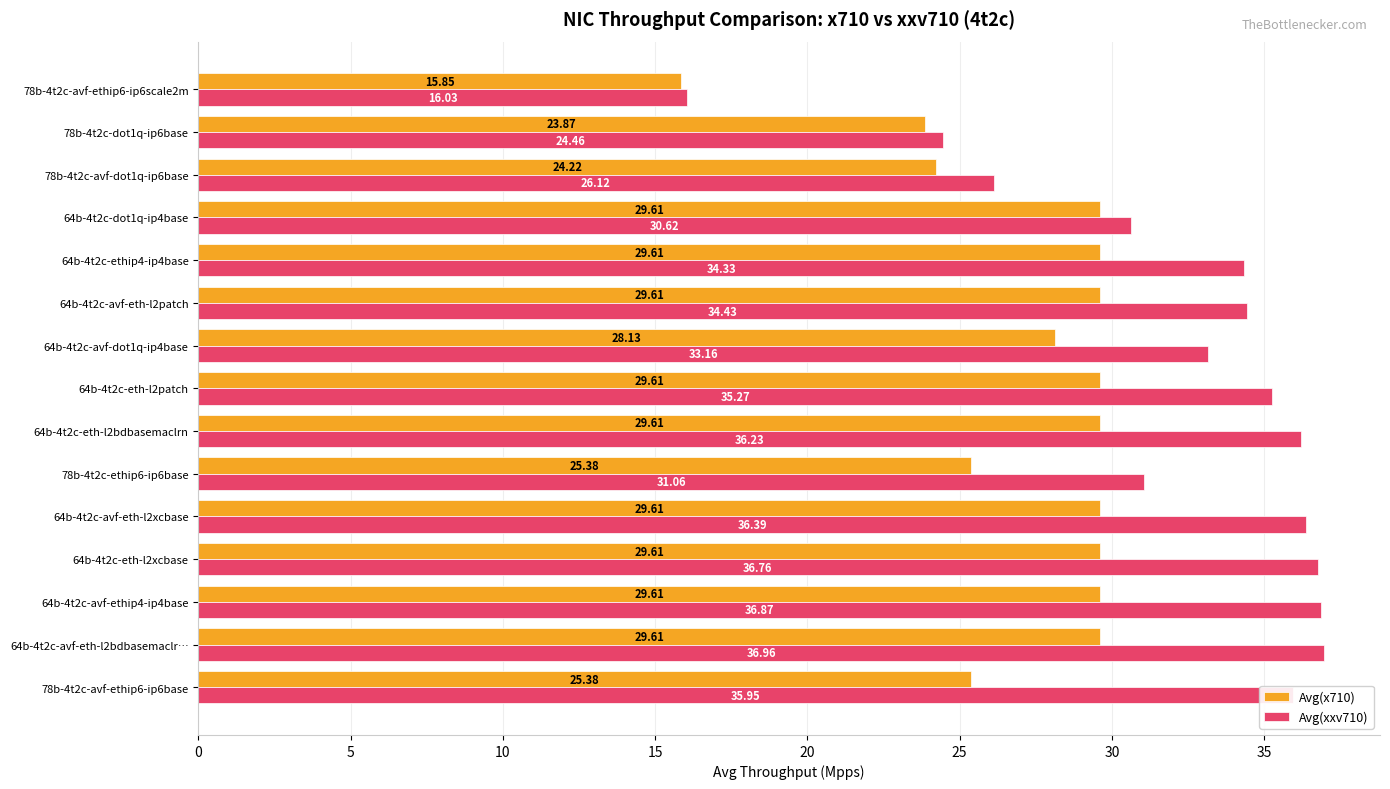

List the series in order of their overall mean, highest first.

Avg(xxv710), Avg(x710)